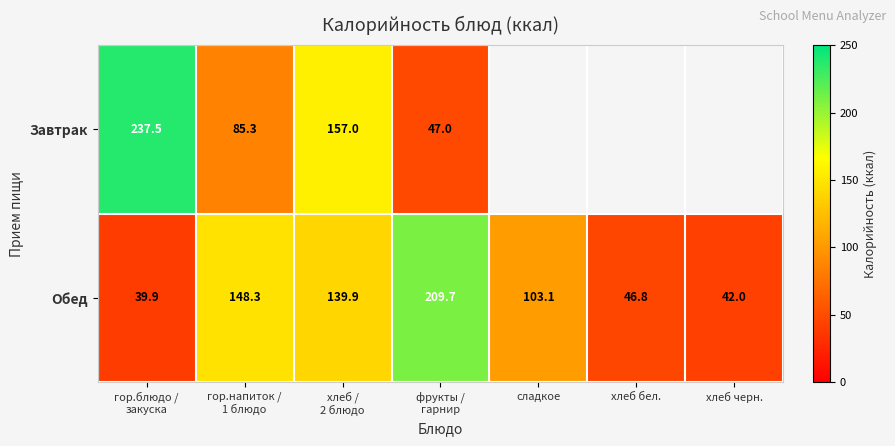

Which label corresponds to the largest value in the chart?

гор.блюдо /
закуска